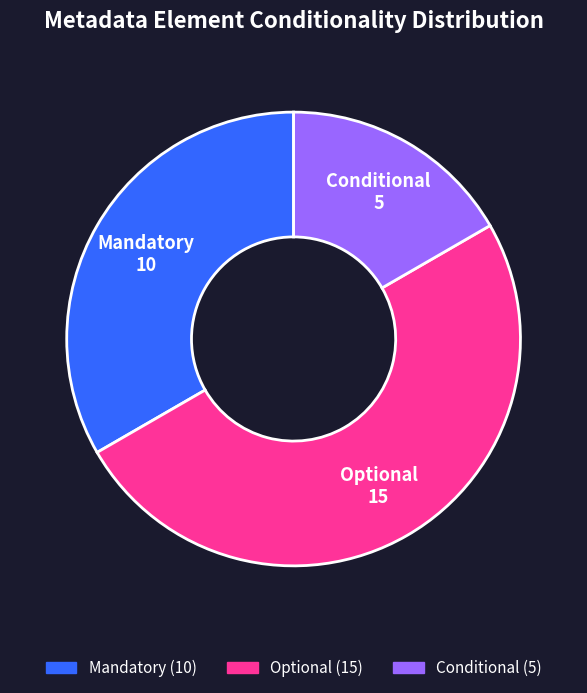

Is Mandatory the majority of the pie?

No